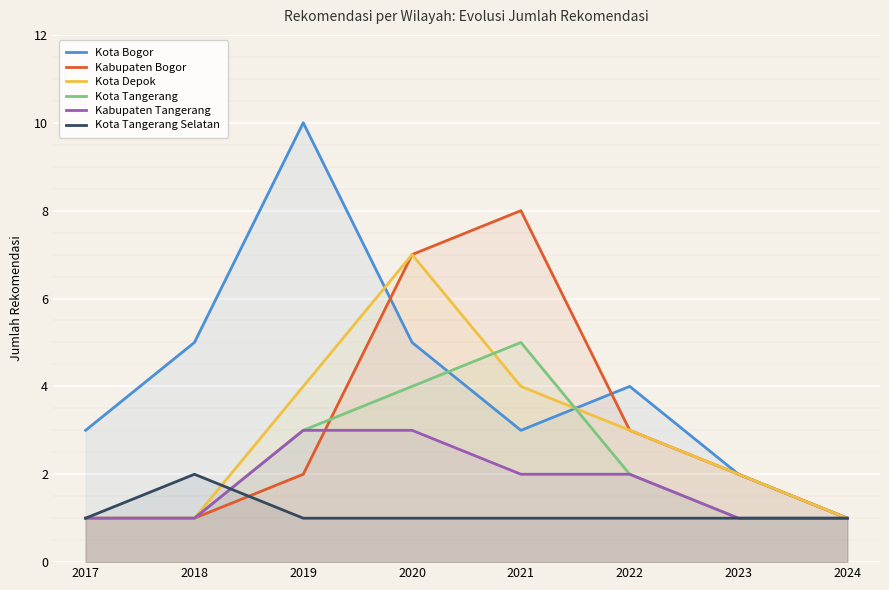

Which has a higher value, 2022 or 2017?

2022